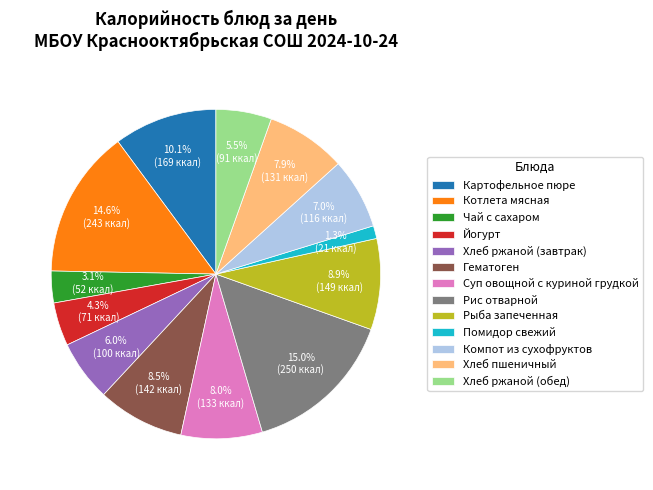

Which category has the smallest portion of the pie?

Помидор свежий